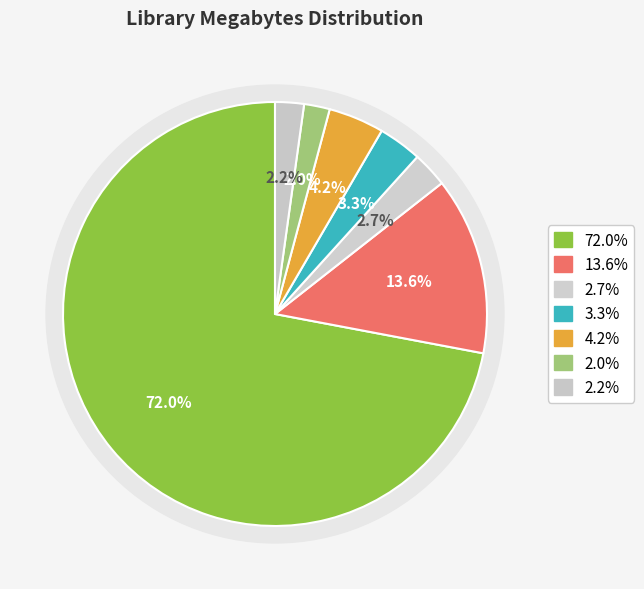

Count the number of slices in the pie.

7